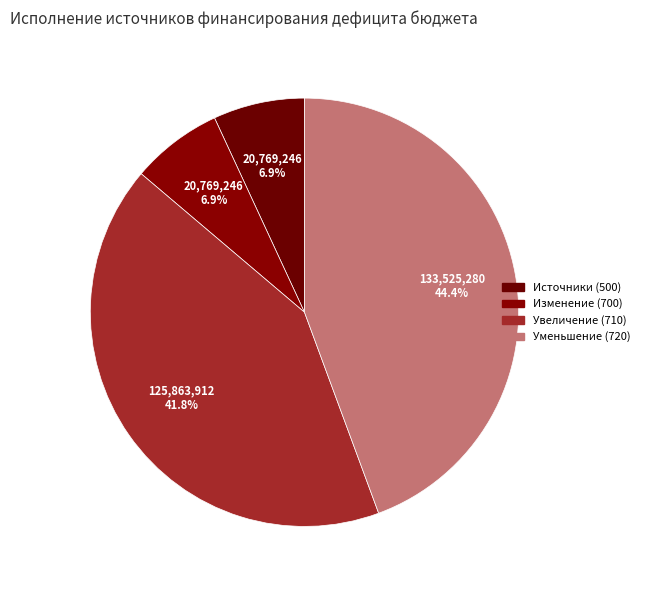

Rank the categories by value from highest to lowest.

Уменьшение остатков (720), Увеличение остатков (710), Изменение остатков (700), Источники (500)